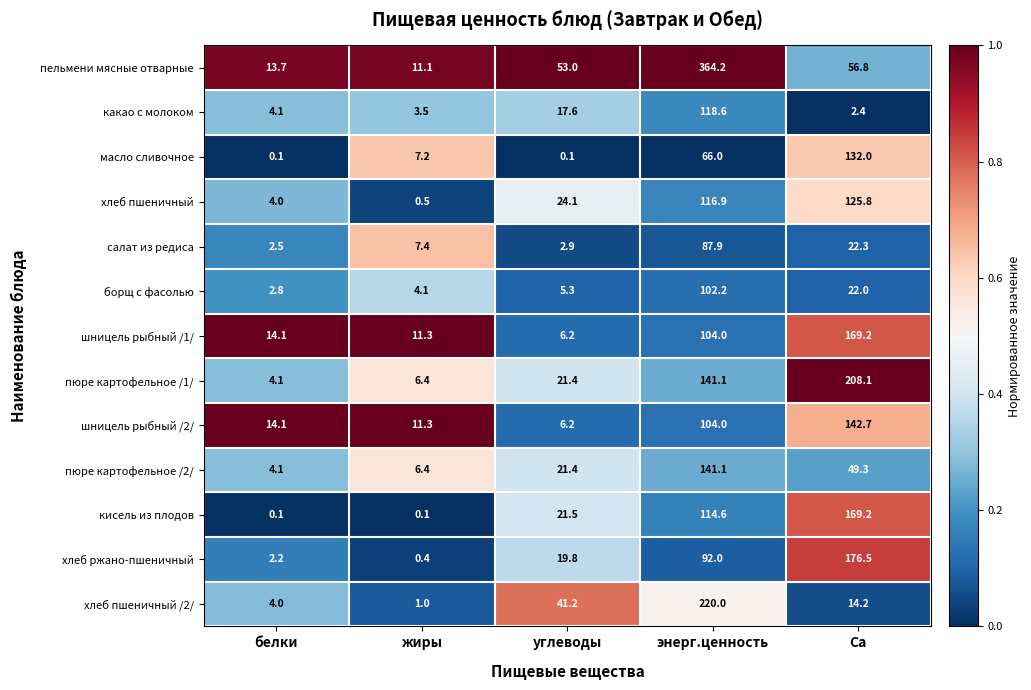

What is the difference between the highest and lowest values at углеводы?

52.9